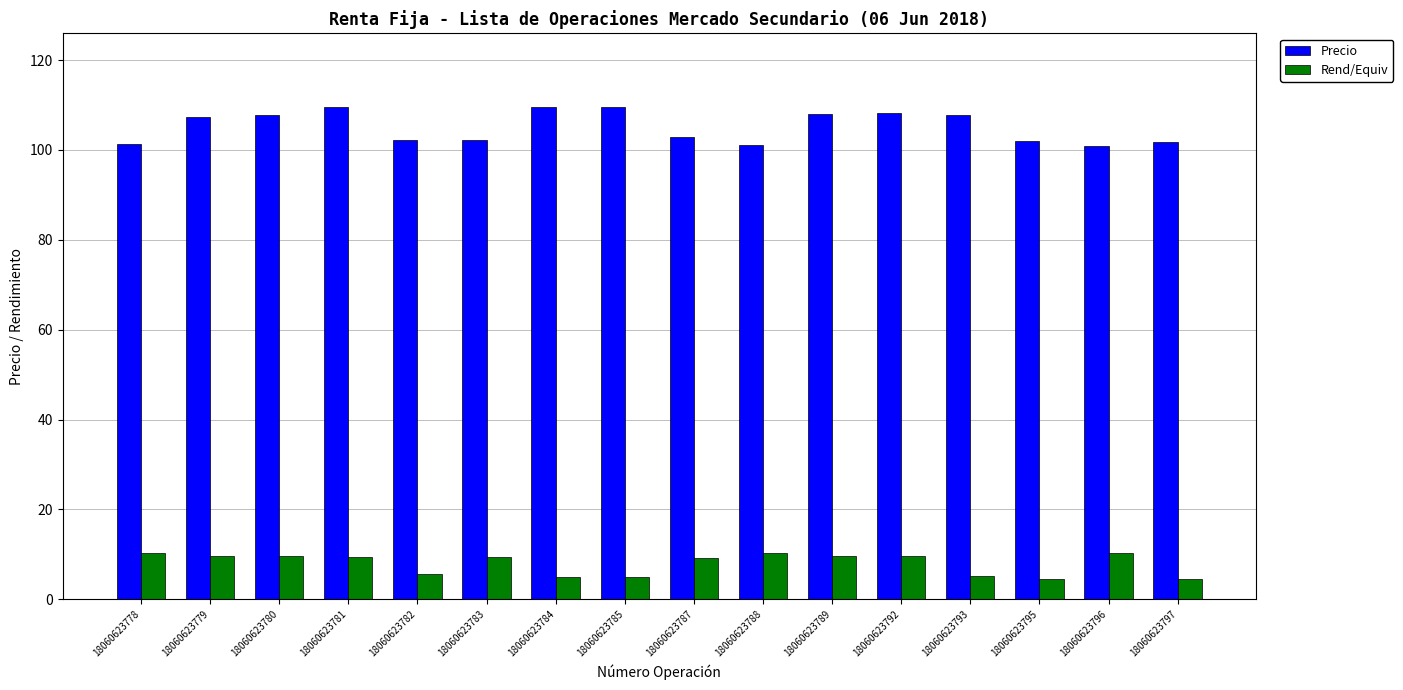

What is the difference between the second highest and second lowest values in the Rend/Equiv series?

5.8